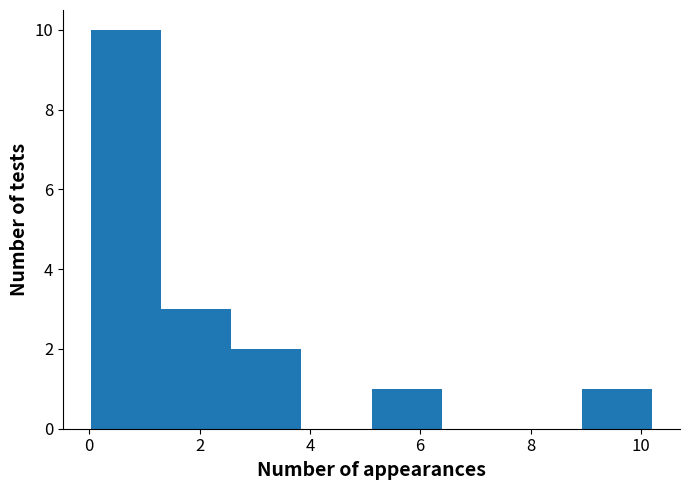

Reading left to right, transcribe this chart: for each bar, give the range it covers on the x-axis and its height. Neither the bar edges nor the heights are printed on the chart, so give them approximately, as read against the axes.

0.0 to 1.4: 10
1.4 to 2.6: 3
2.6 to 3.8: 2
3.8 to 5.2: 0
5.2 to 6.4: 1
6.4 to 7.6: 0
7.6 to 9.0: 0
9.0 to 10.2: 1